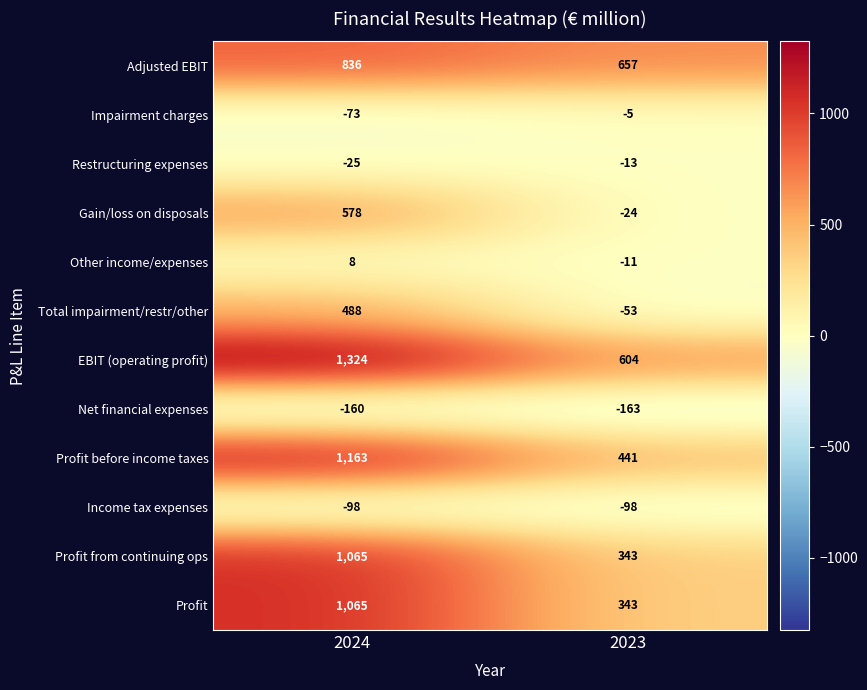

What is the greatest value displayed?

1324